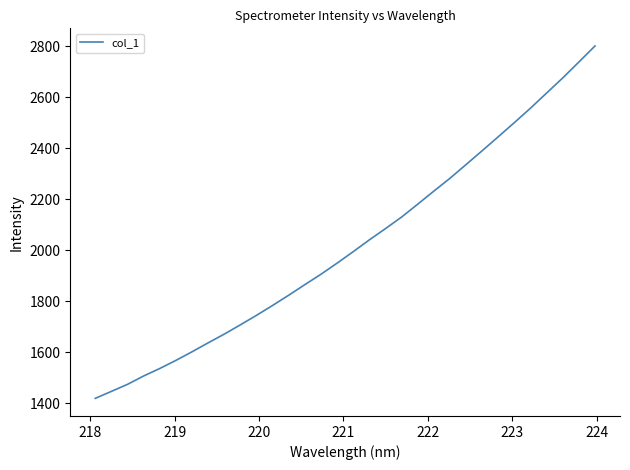

What is the greatest value displayed?

2800.9